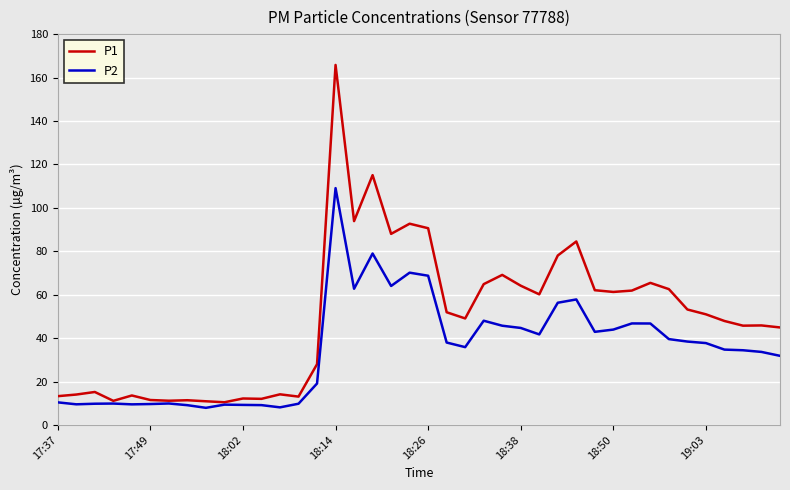

Rank the series by their maximum value, from lowest to highest.

P2, P1